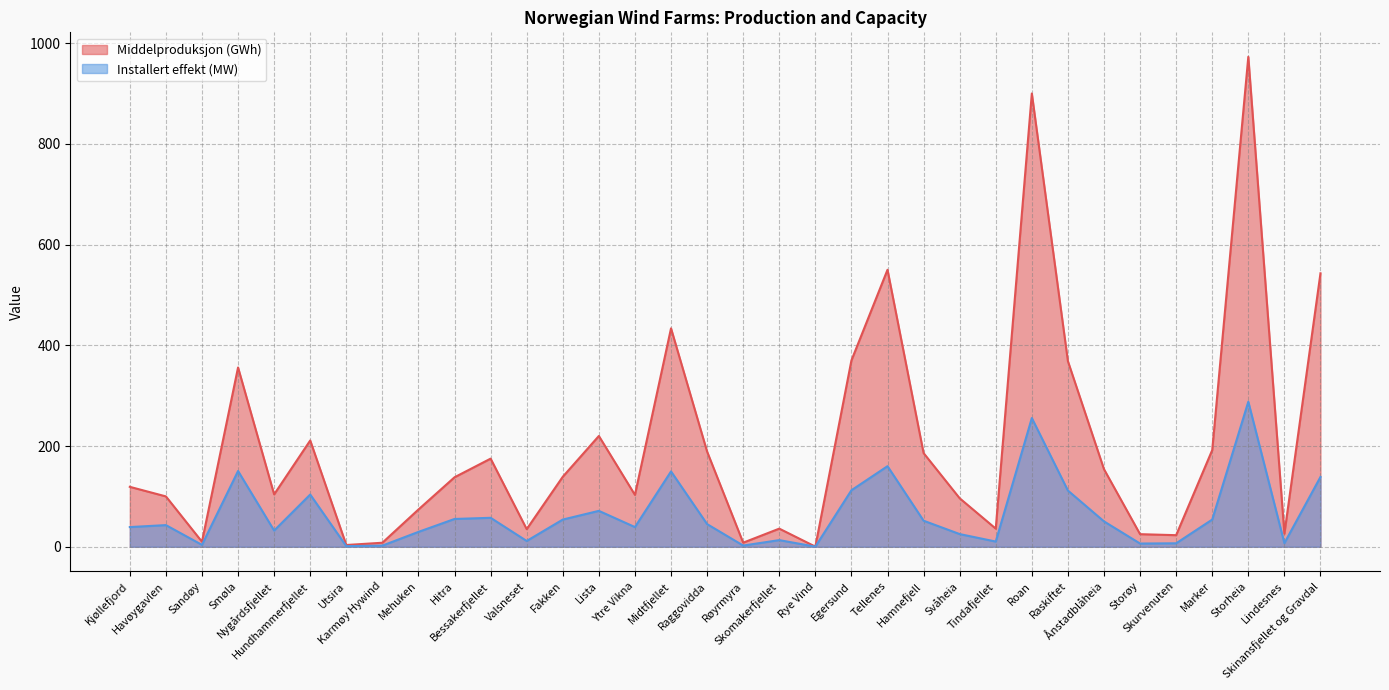

Where is the first local minimum for Middelproduksjon (GWh)?

Sandøy